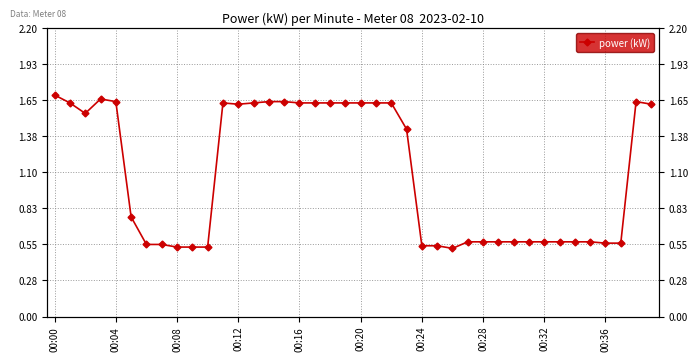

What is the label of the 24th point from the left?

23